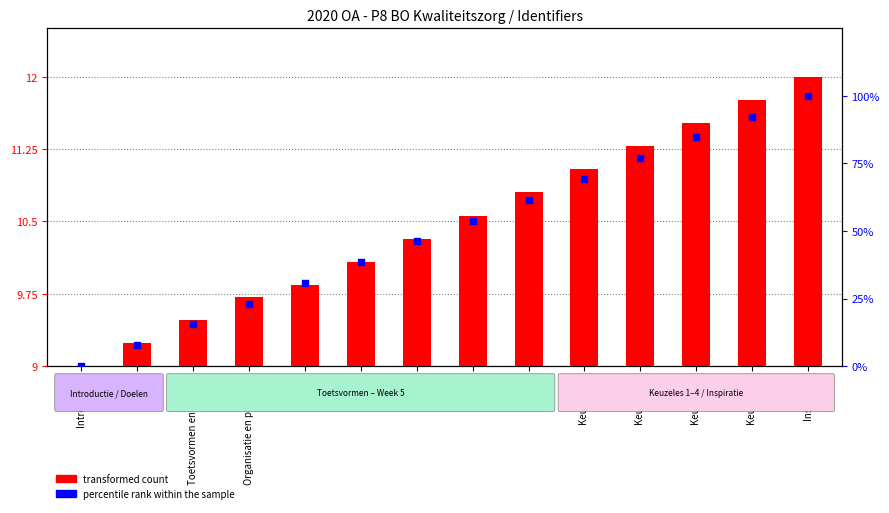

At which category is the sum across all series the highest?

Inspiratie